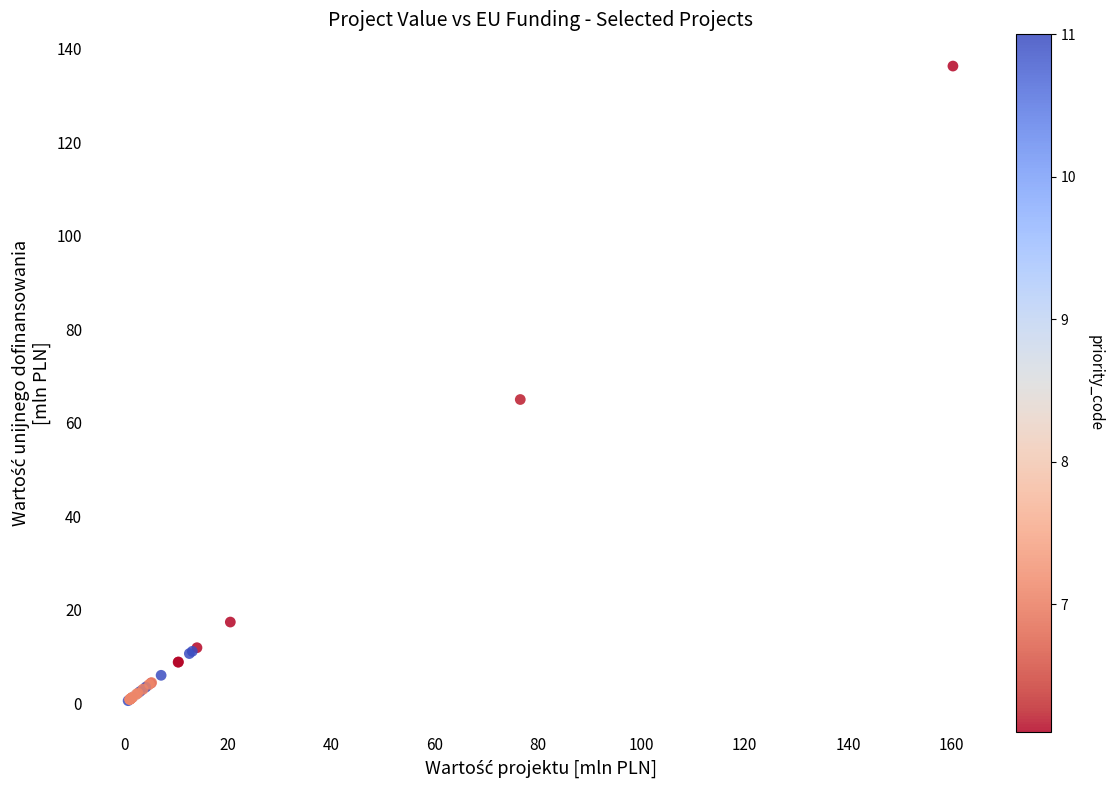

What Y value in the scatter plot is closest to 68?

64.9